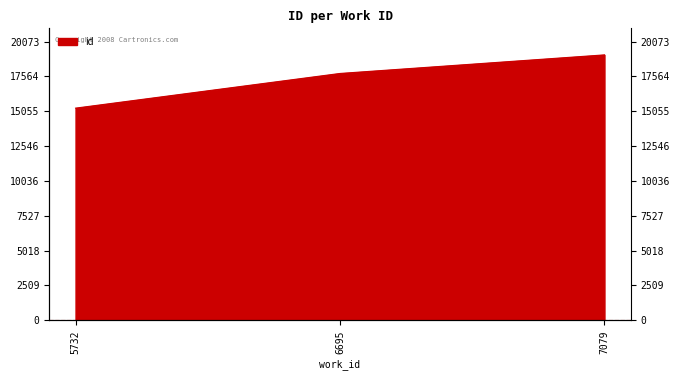

Where is the data nearest to the value 17199?

6695